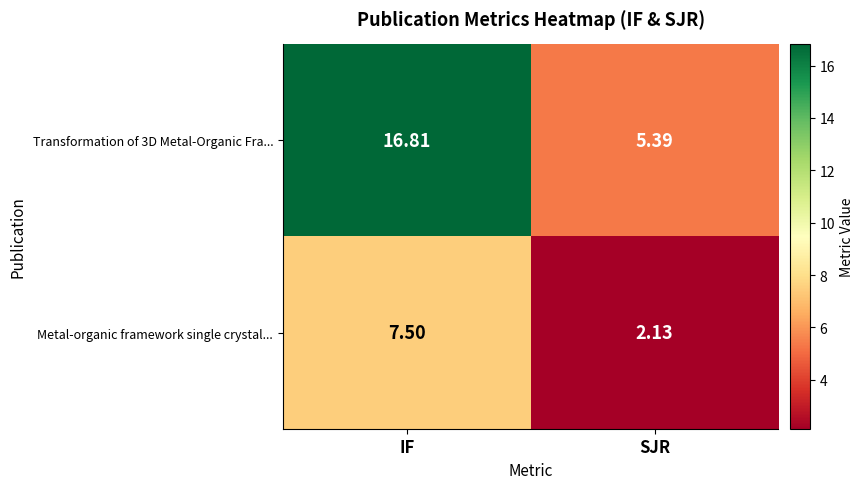

List the series in order of their peak value, lowest first.

Metal-organic framework single crystal..., Transformation of 3D Metal-Organic Fra...